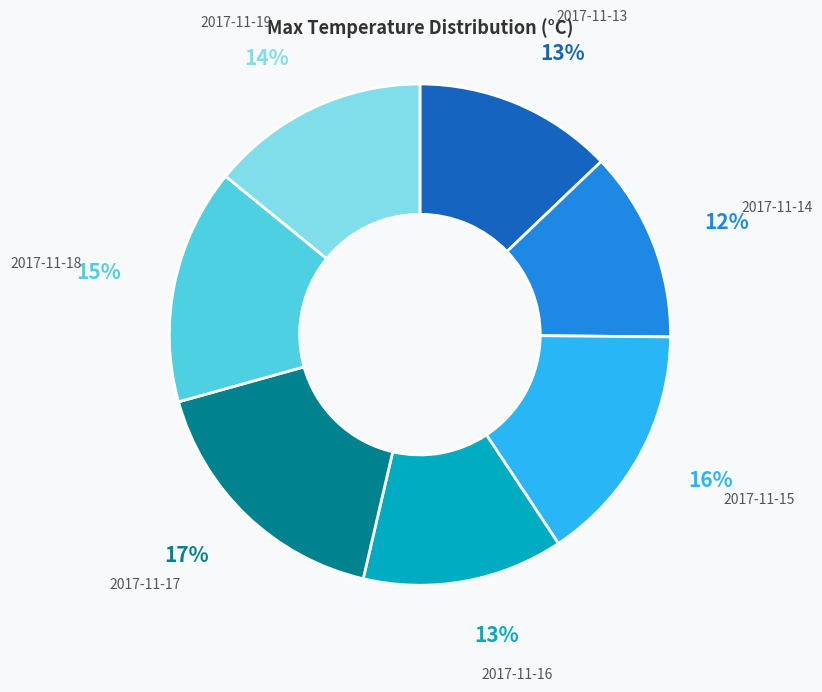

Which has a higher value, 2017-11-14 or 2017-11-13?

2017-11-13